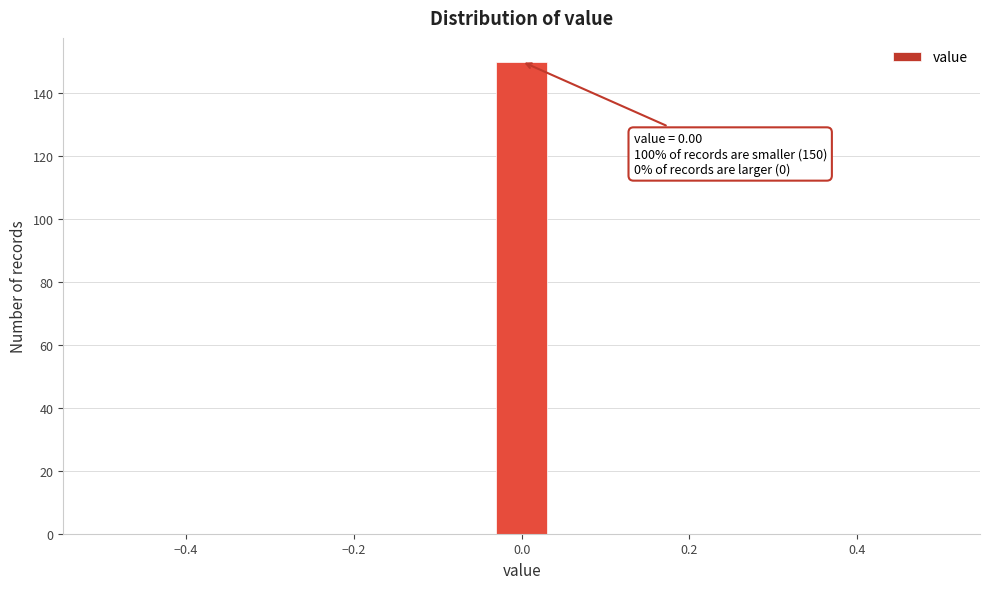

Around what value on the x-axis is the tallest bar? Give the approximate position of its centre, as read against the axis.

0.00